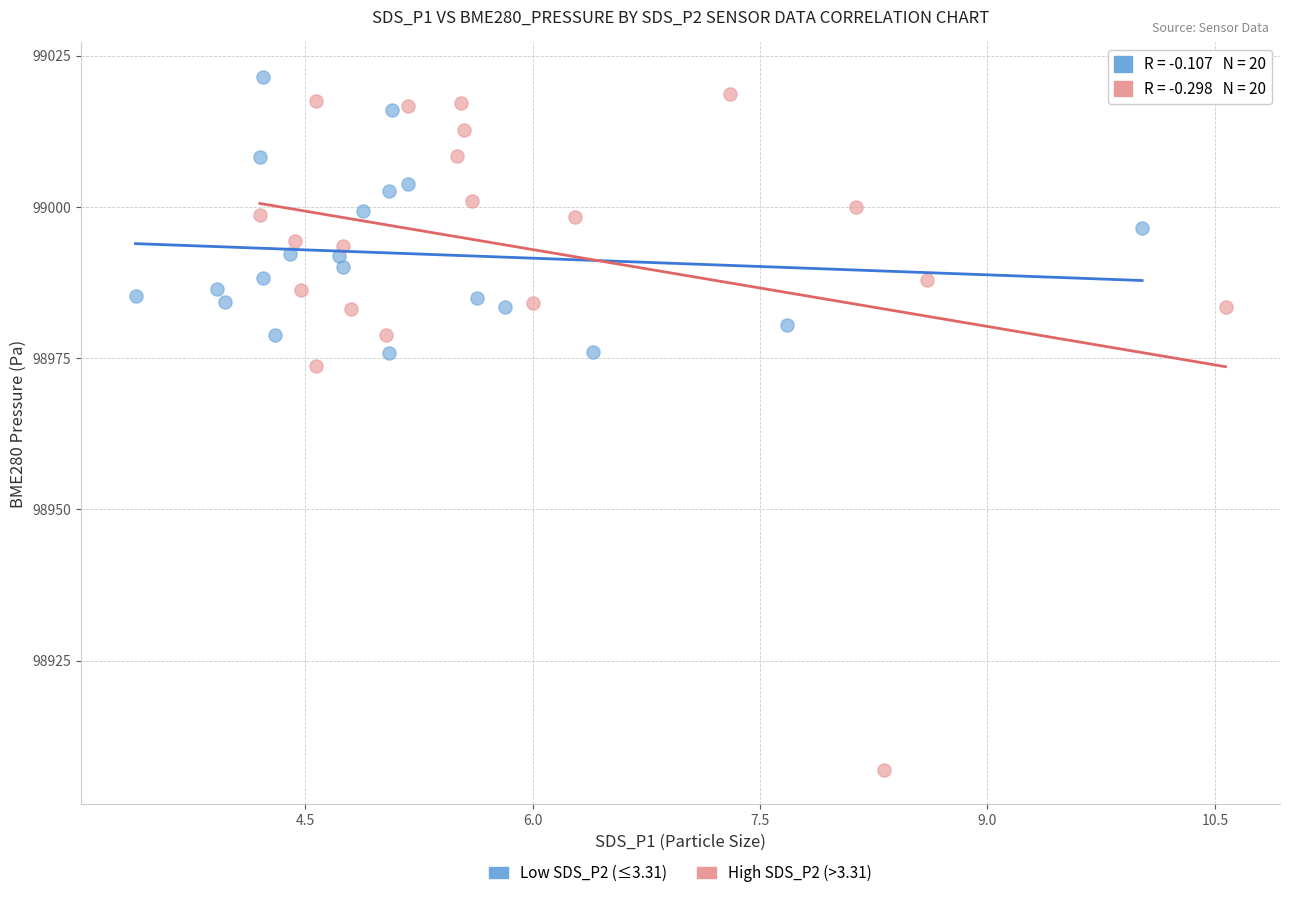

Which series has the widest spread of Y values?

High SDS_P2 (>3.31)